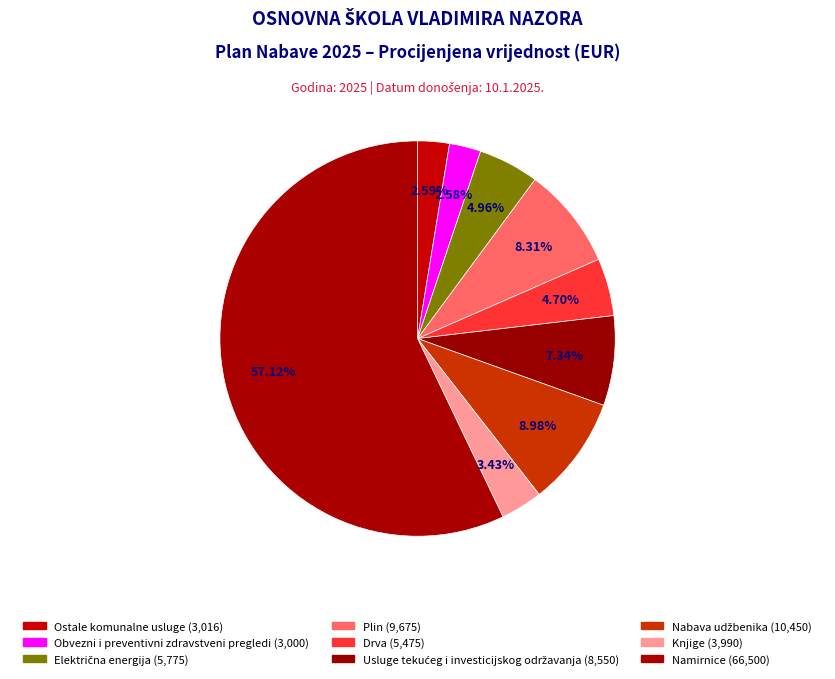

What percentage is the Namirnice slice, to the nearest percent?

57%